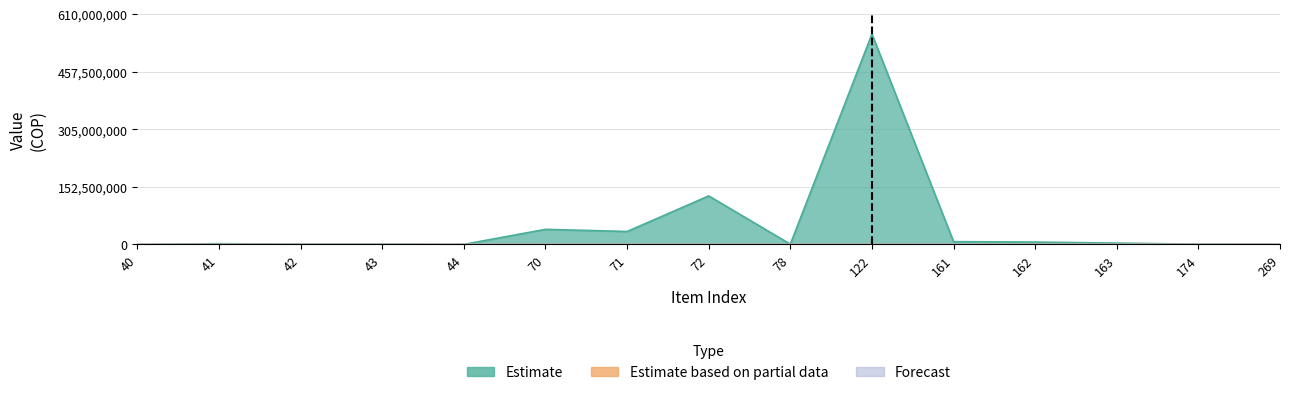

Rank the series by their maximum value, from highest to lowest.

Estimate, Forecast, Estimate based on partial data